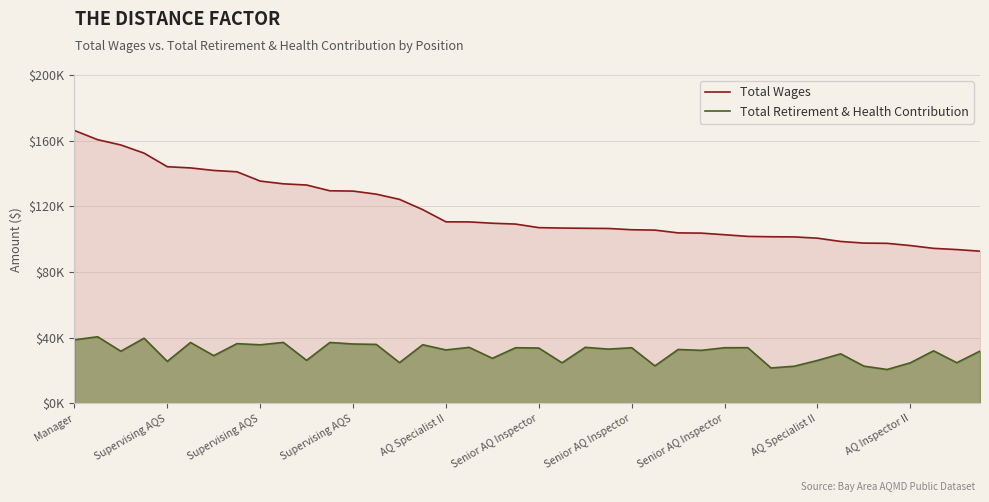

True or false: Total Wages and Total Retirement & Health Contribution cross at least once.

False